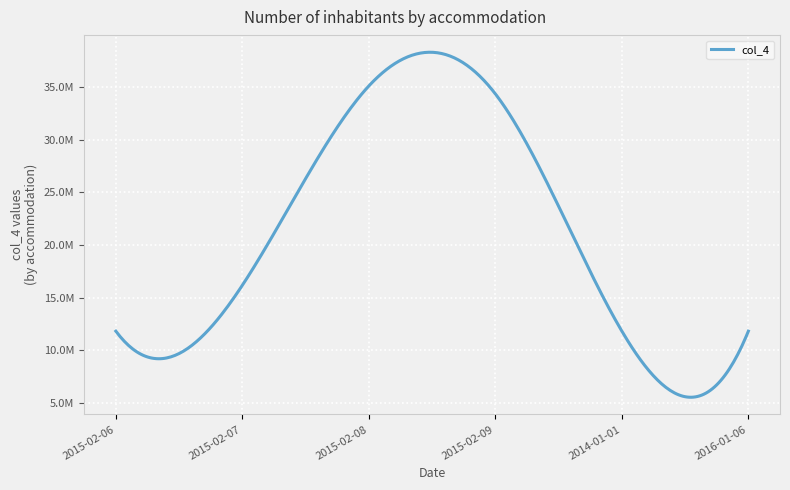

Does the chart display data point markers on the line(s)?

No